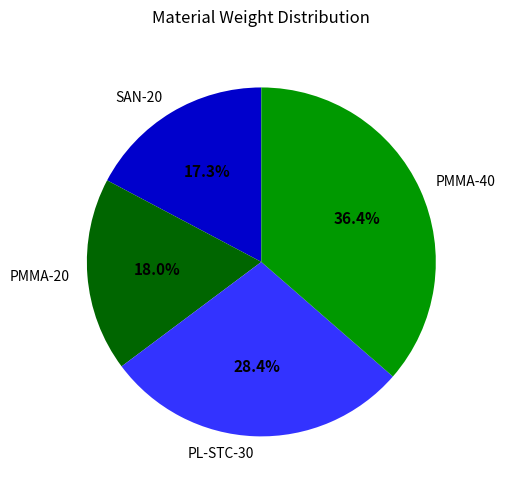

How many segments does this pie chart have?

4